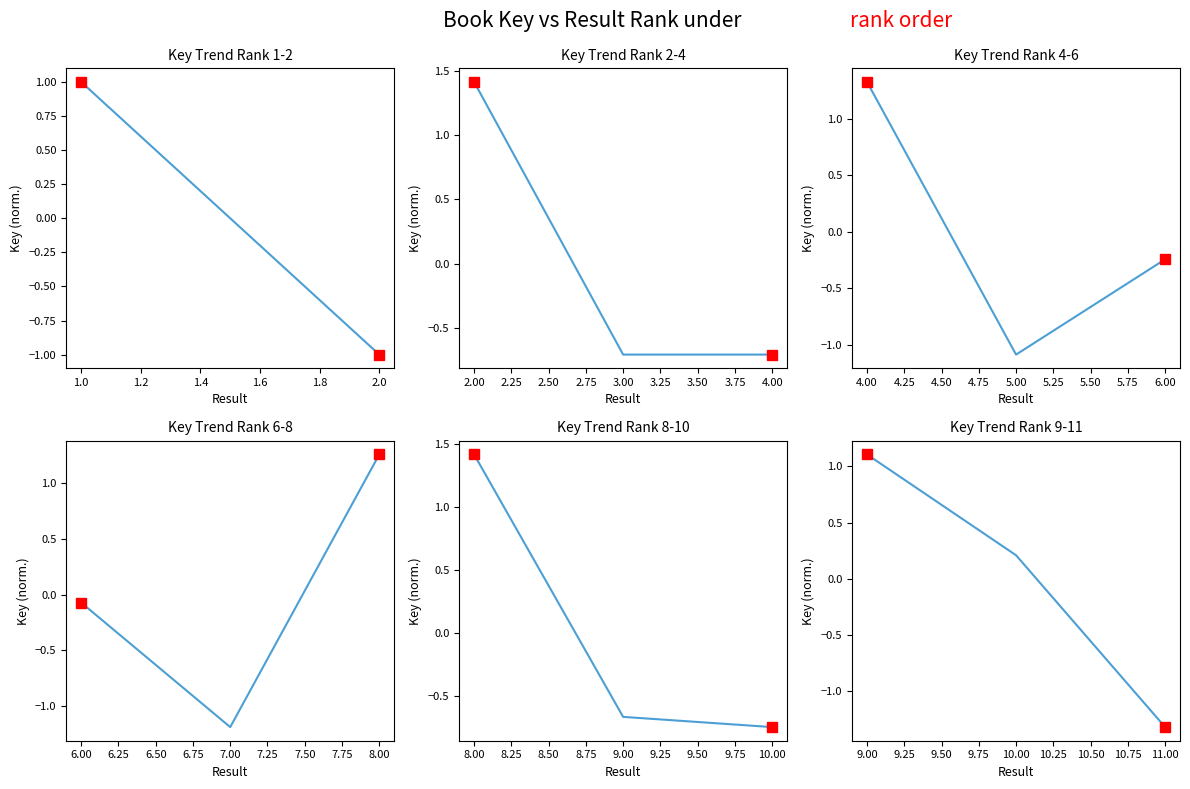

Does the chart have visible grid lines?

No